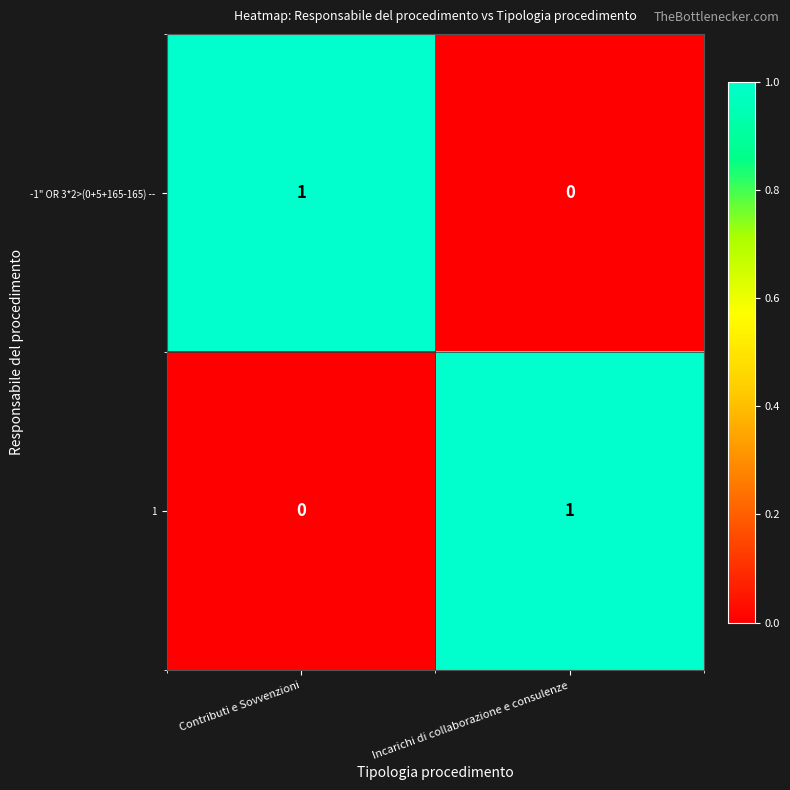

The 1 series shows 0 at Contributi e Sovvenzioni. True or false?

True